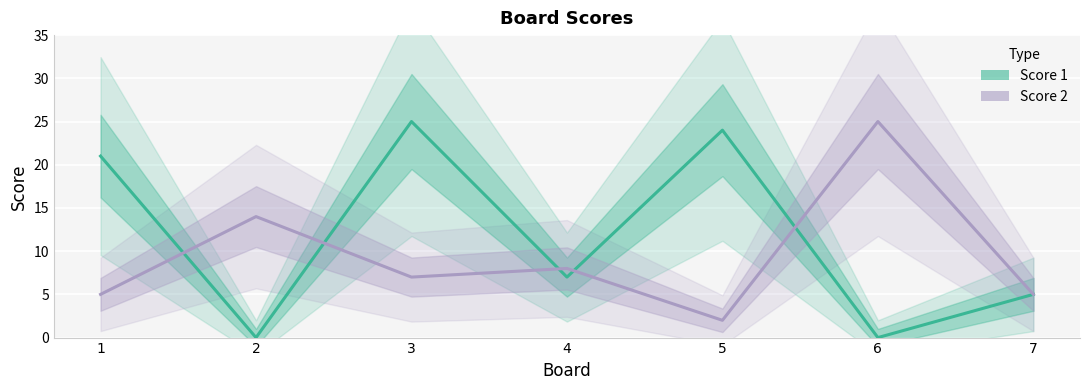

How many categories are shown in the chart?

7